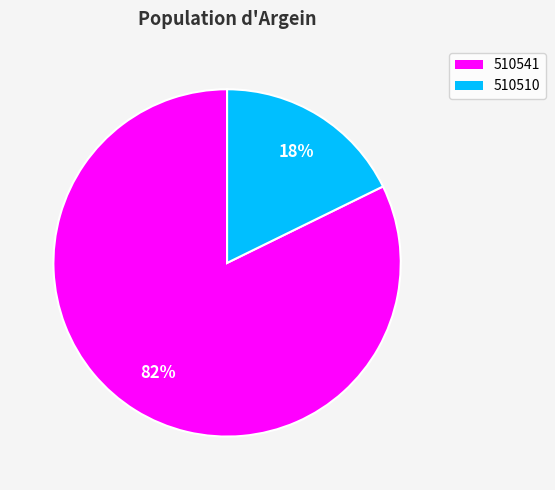

Count the number of slices in the pie.

2